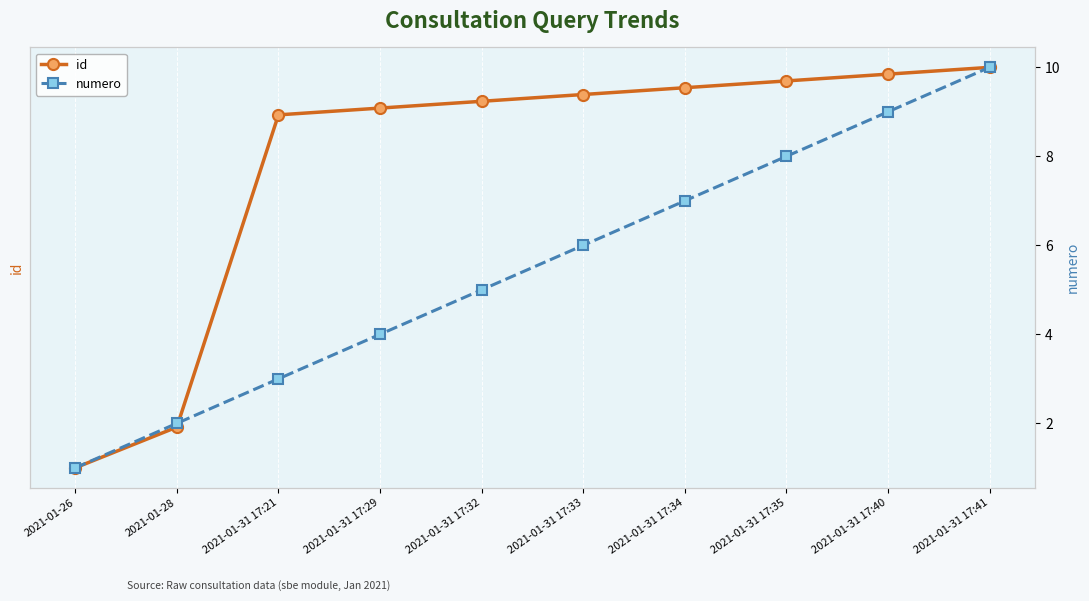

Reading right to left, transcribe all the data shown in this chart.

id: 55430	55429	55428	55427	55426	55425	55424	55423	55377	55371
numero: 10	9	8	7	6	5	4	3	2	1